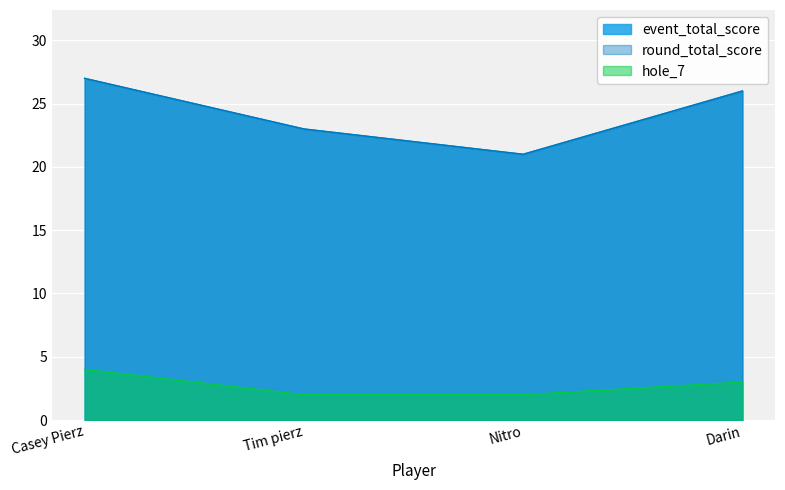

What is the difference between the event_total_score values at Darin and Casey Pierz?

1